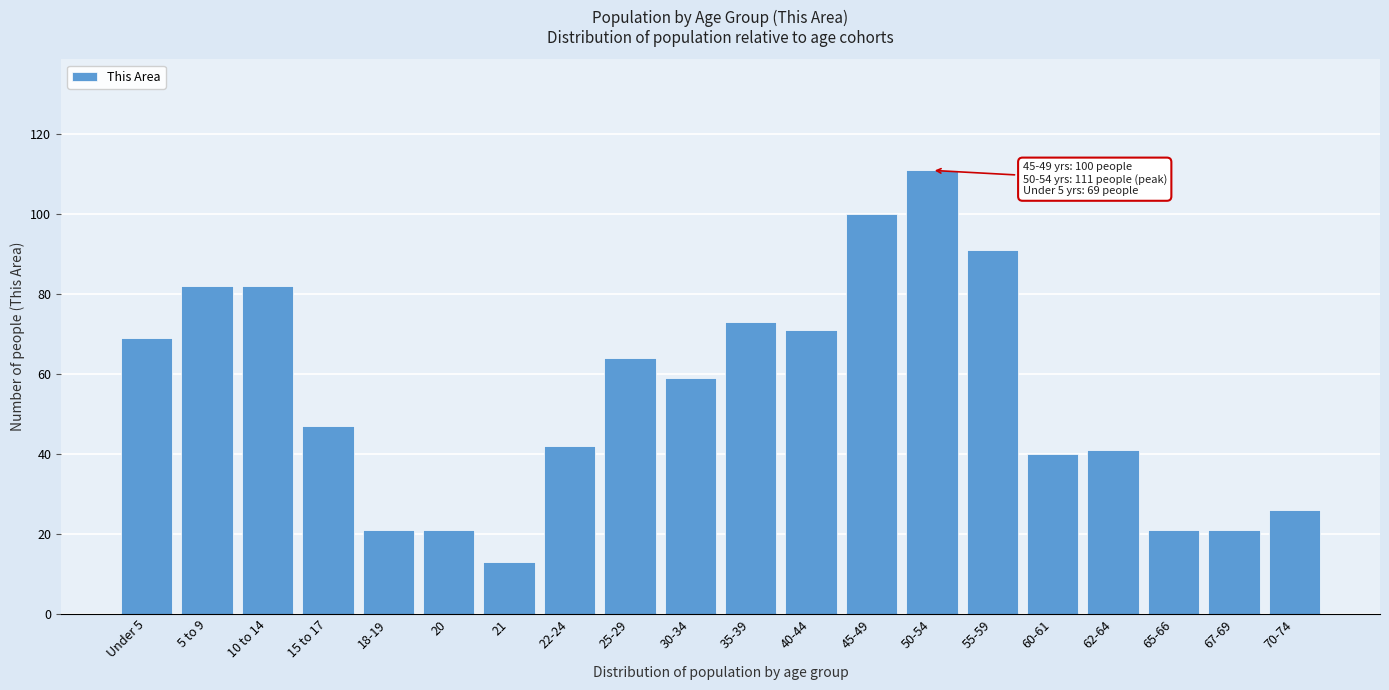

Reading left to right, extract all data points from this chart.

69	82	82	47	21	21	13	42	64	59	73	71	100	111	91	40	41	21	21	26